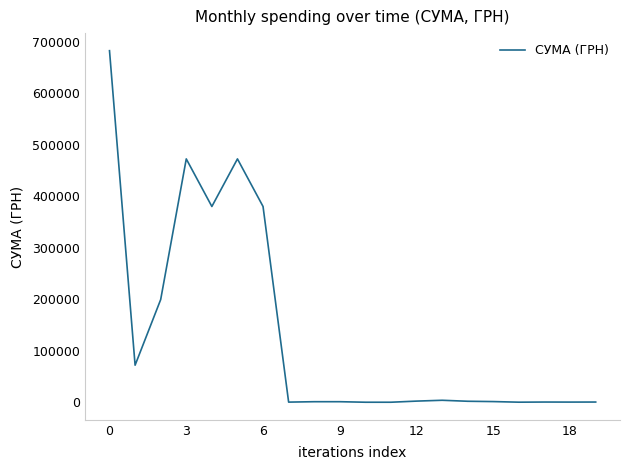

Is this an area chart (filled region under the line)?

No